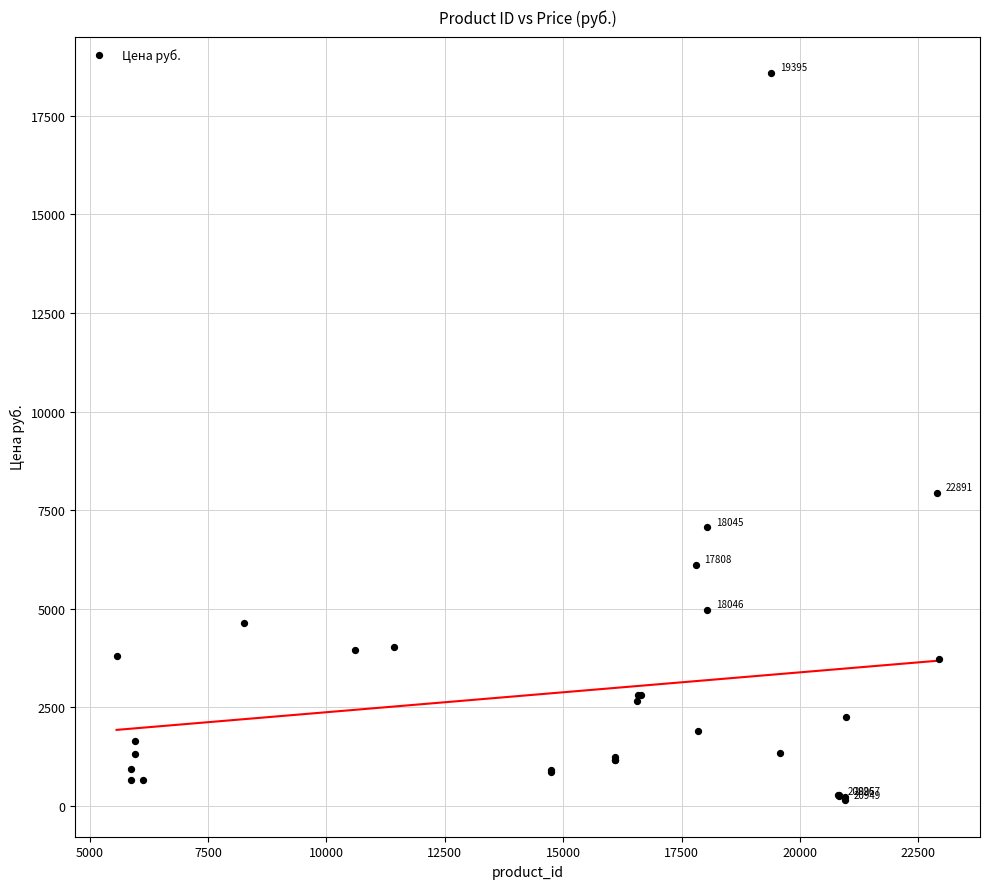

What Y value in the scatter plot is closest to 9363?

7937.0